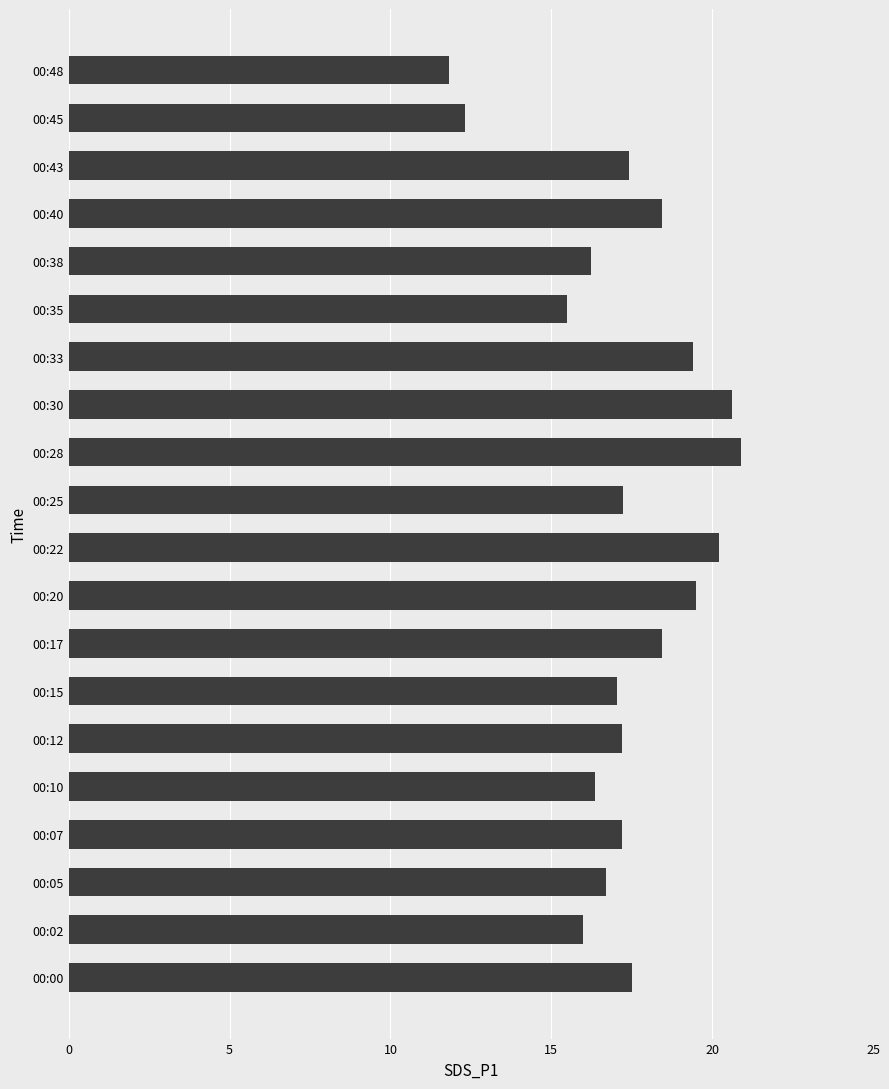

Reading bottom to top, list all the values displayed in this chart.

17.5	16.0	16.7	17.2	16.4	17.2	17.0	18.4	19.5	20.2	17.2	20.9	20.6	19.4	15.5	16.2	18.4	17.4	12.3	11.8